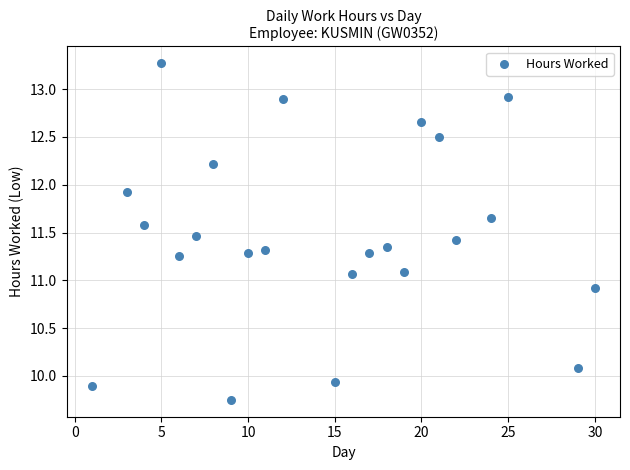

What is the range of X values (max minus min)?

29.0